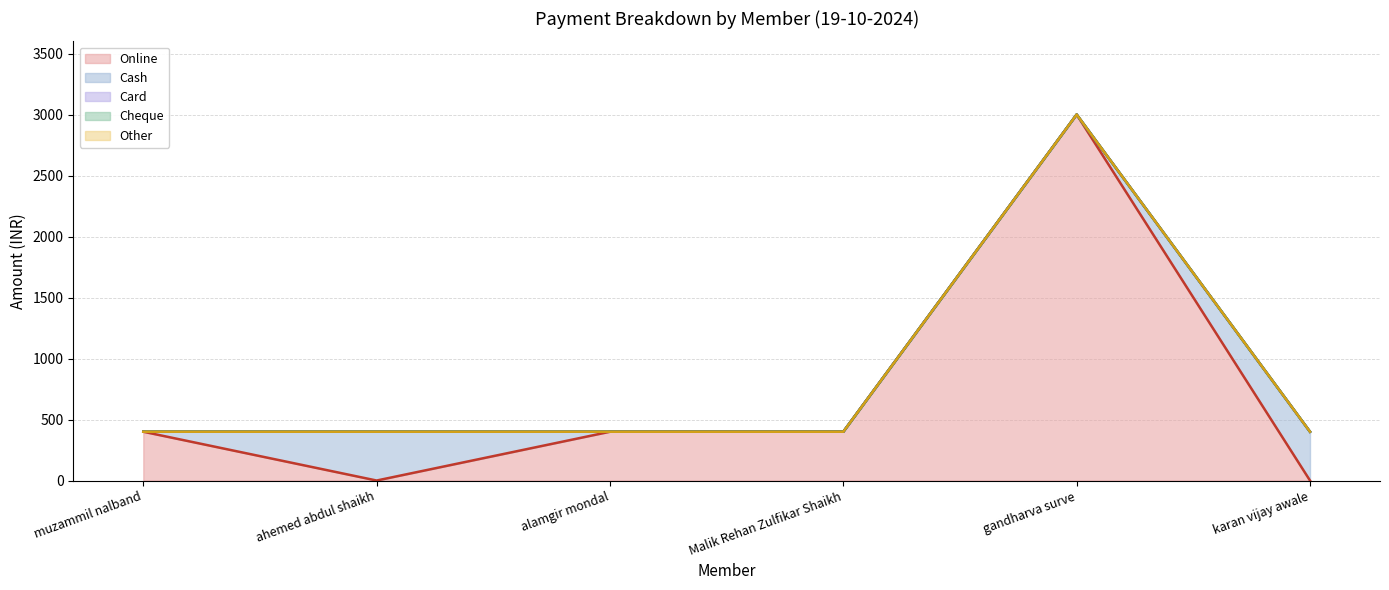

Reading left to right, what are all the values shown in this chart?

Online: muzammil nalband=400	ahemed abdul shaikh=0	alamgir mondal=400	Malik Rehan Zulfikar Shaikh=400	gandharva surve=3000	karan vijay awale=0
Cash: muzammil nalband=0	ahemed abdul shaikh=400	alamgir mondal=0	Malik Rehan Zulfikar Shaikh=0	gandharva surve=0	karan vijay awale=400
Card: muzammil nalband=0	ahemed abdul shaikh=0	alamgir mondal=0	Malik Rehan Zulfikar Shaikh=0	gandharva surve=0	karan vijay awale=0
Cheque: muzammil nalband=0	ahemed abdul shaikh=0	alamgir mondal=0	Malik Rehan Zulfikar Shaikh=0	gandharva surve=0	karan vijay awale=0
Other: muzammil nalband=0	ahemed abdul shaikh=0	alamgir mondal=0	Malik Rehan Zulfikar Shaikh=0	gandharva surve=0	karan vijay awale=0